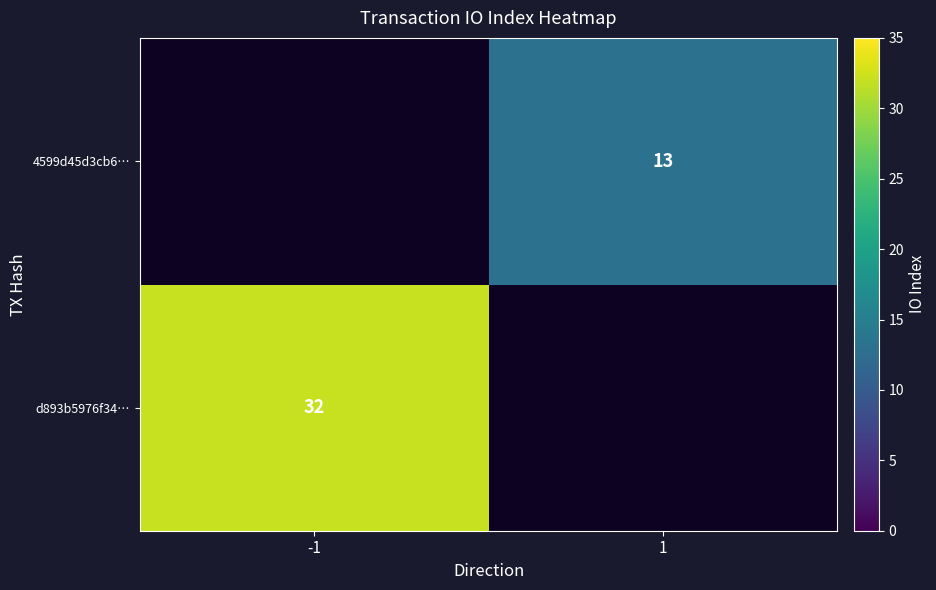

What is the smallest value displayed?

13.0